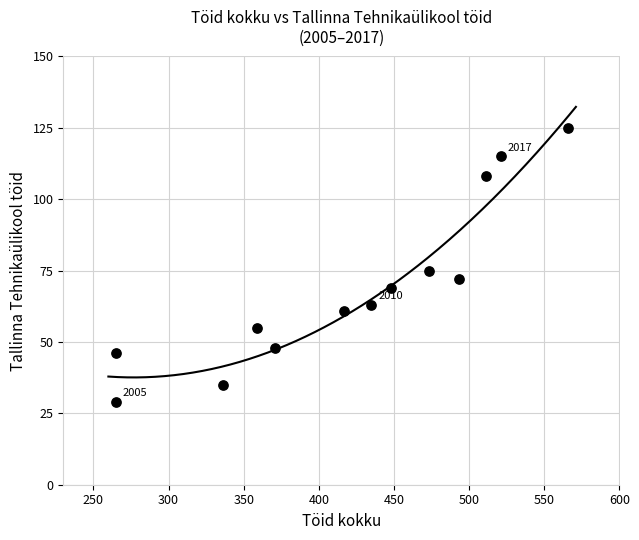

What Y value in the scatter plot is closest to 77?

75